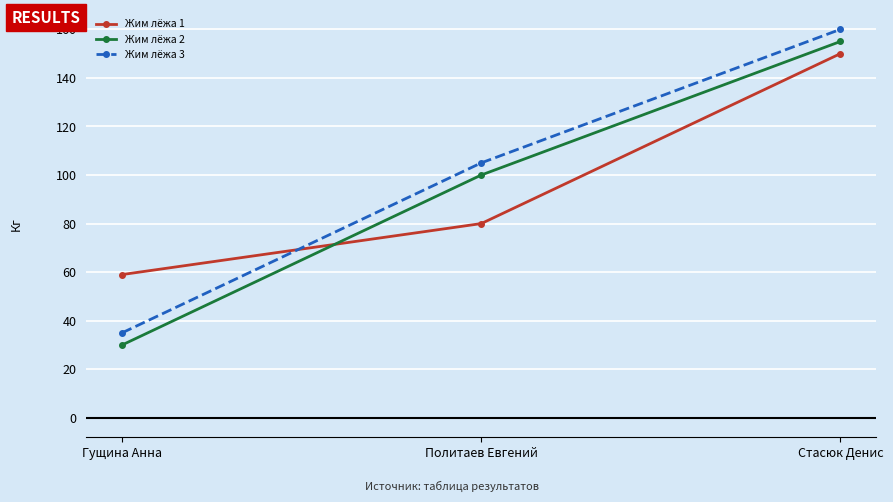

What is the approximate value of Жим лёжа 2 at Стасюк Денис?

155